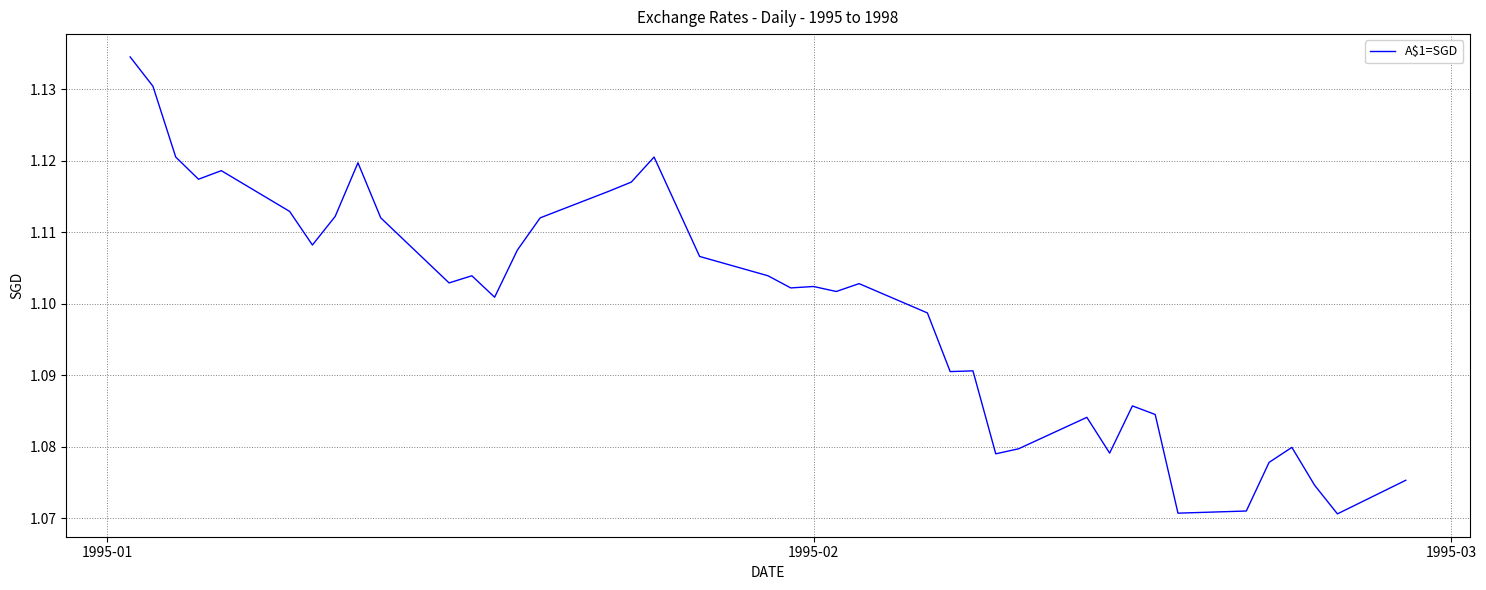

How many lines are shown in the chart?

1